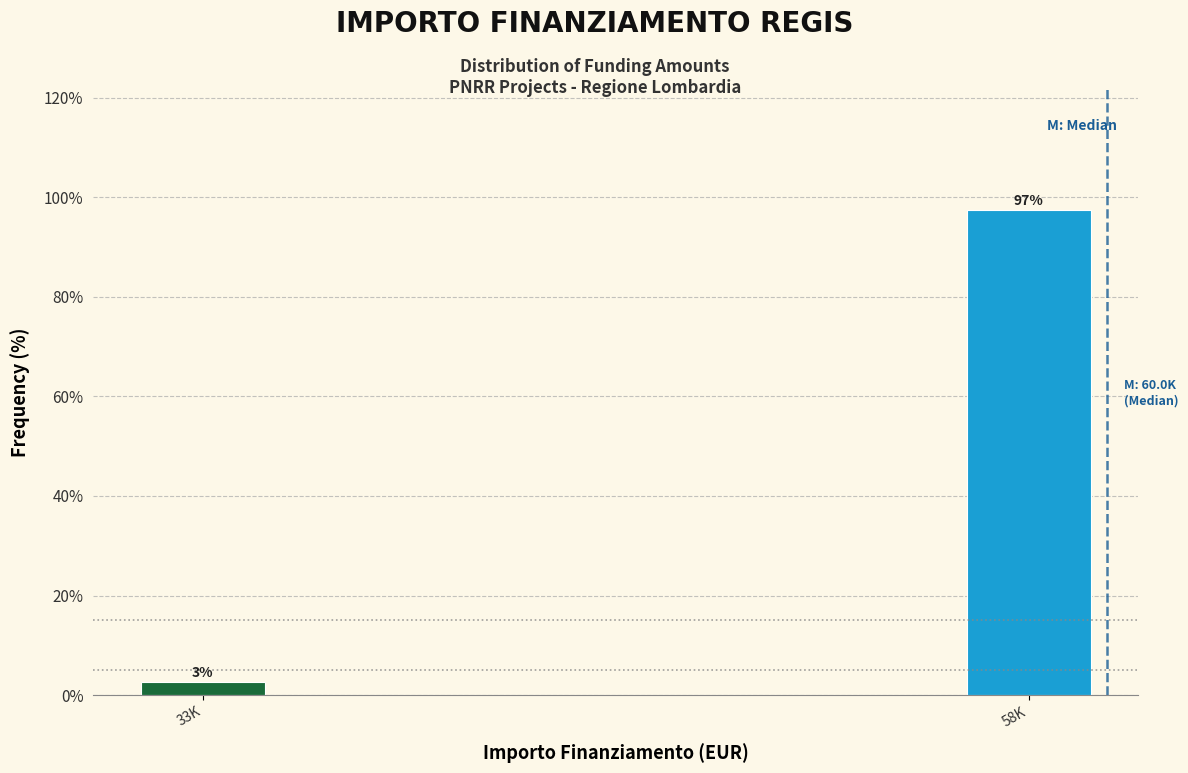

Rank the categories by value from lowest to highest.

33K, 58K